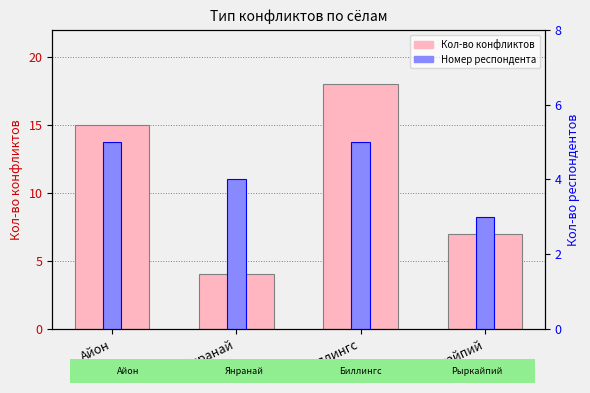

What position from the left is Биллингс?

3